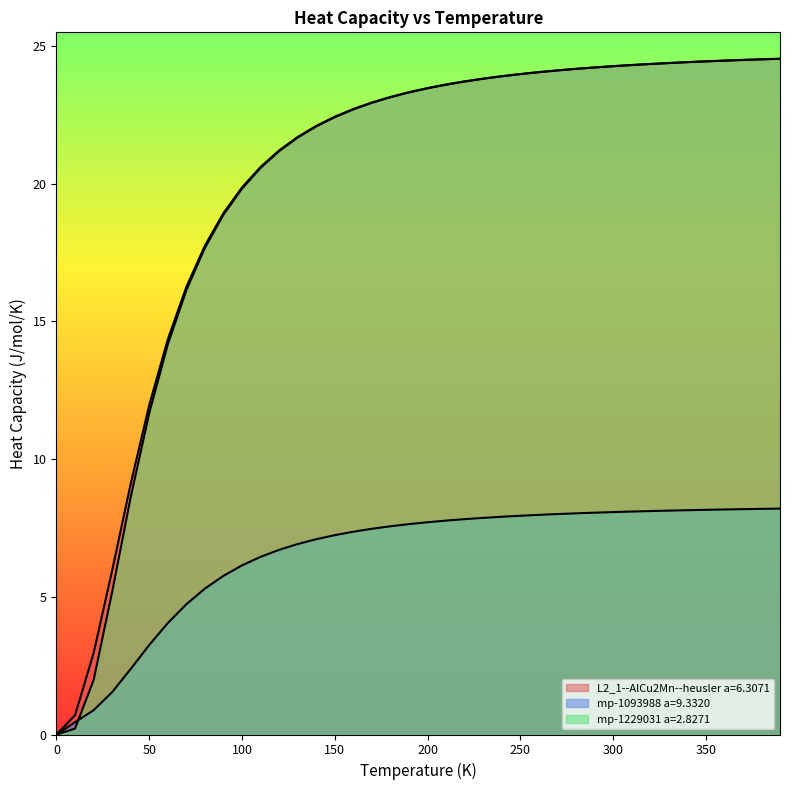

What is the sum of all mp-1093988 a=9.3320 values?

259.5